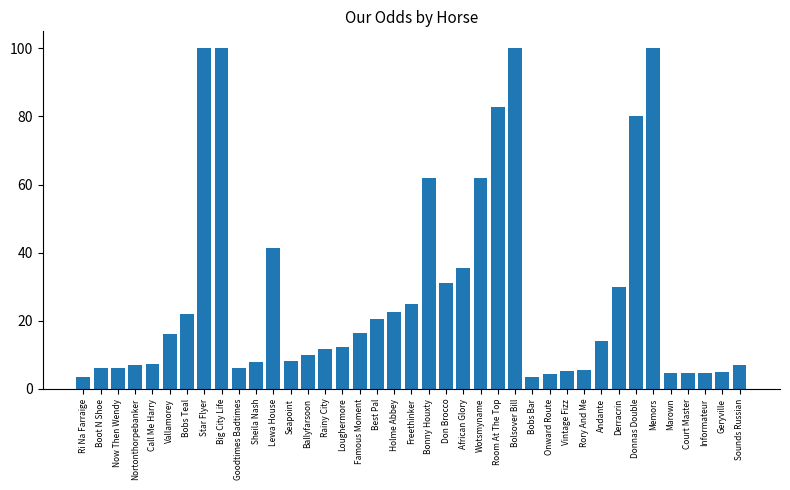

What is the difference between the maximum and minimum values?

96.5